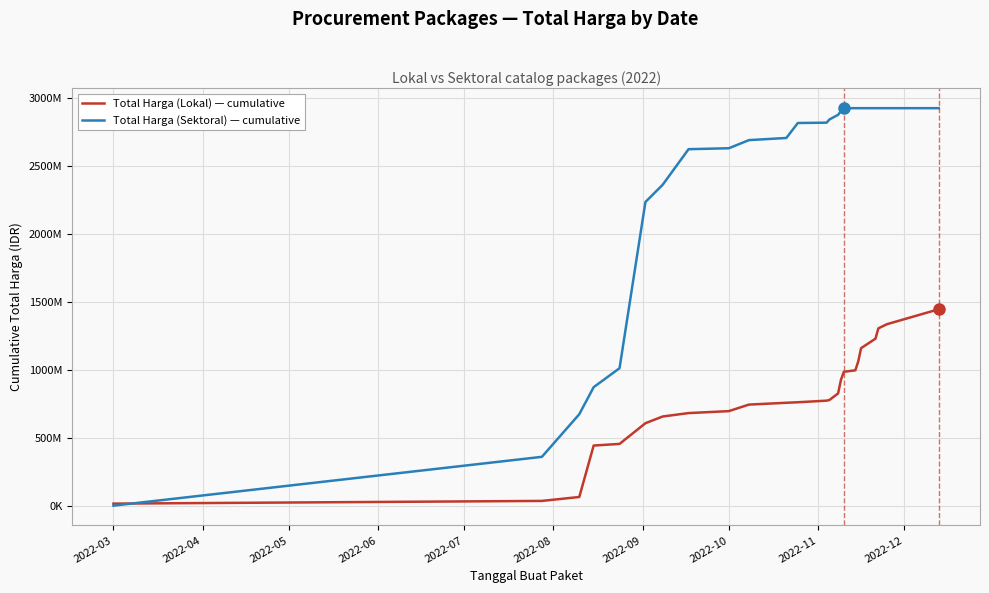

True or false: Total Harga (Lokal) — cumulative has more than 1 points higher than both neighbors.

False